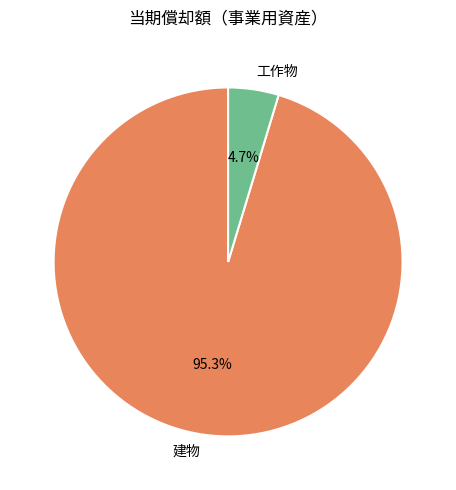

True or false: 工作物 accounts for 10% of the total.

False